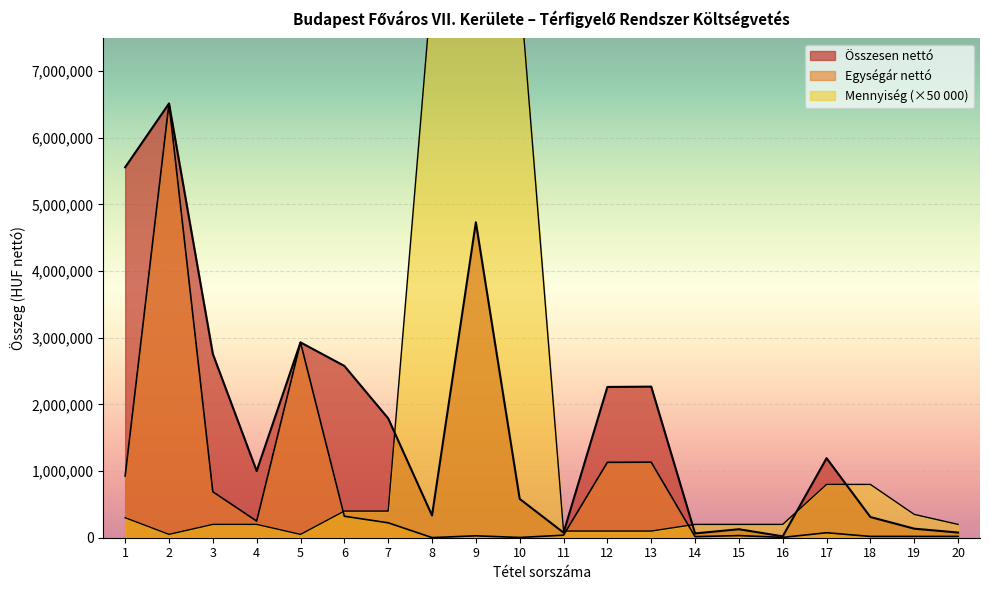

How many lines are shown in the chart?

3